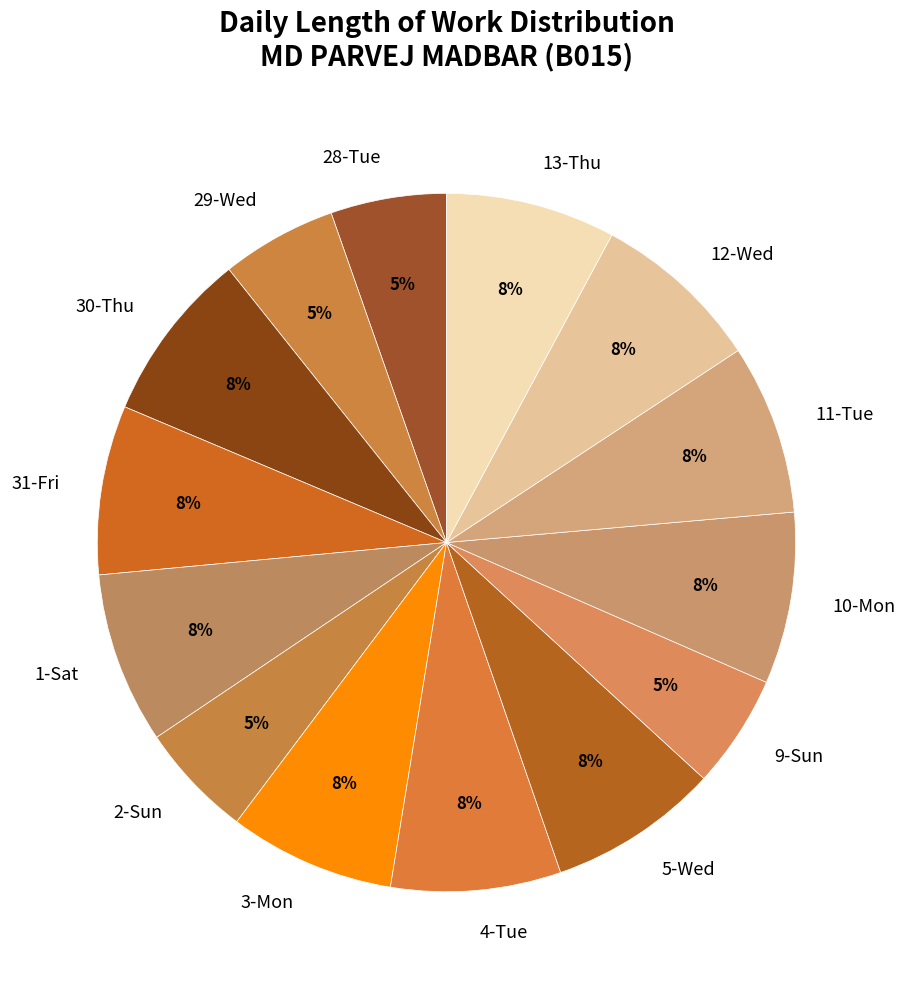

To the nearest percent, what percentage of the pie is 28-Tue?

5%